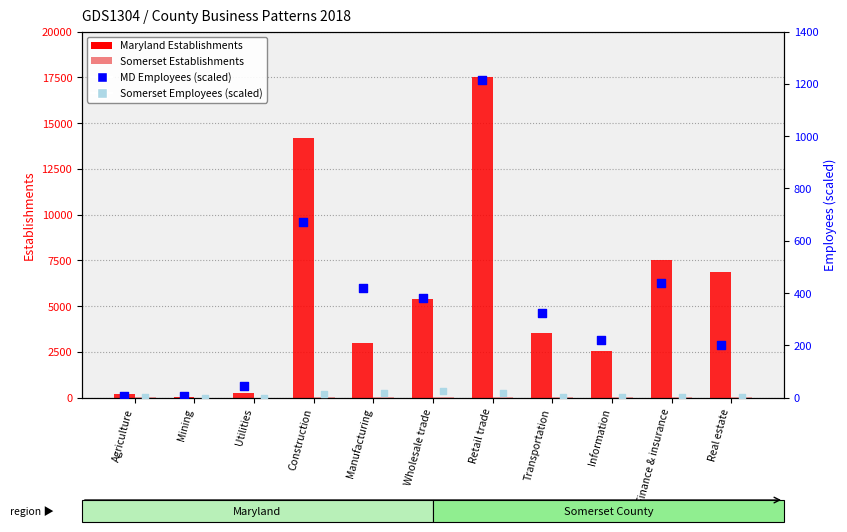

What is the total value across all series at Retail trade?

18830.6